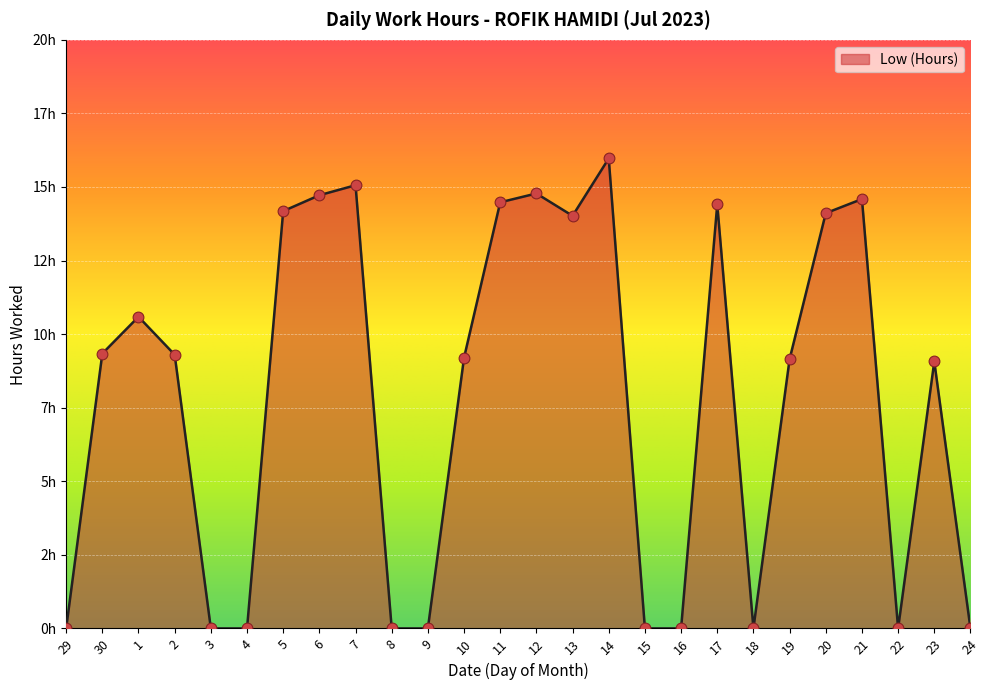

Which has a higher value, 1 or 3?

1